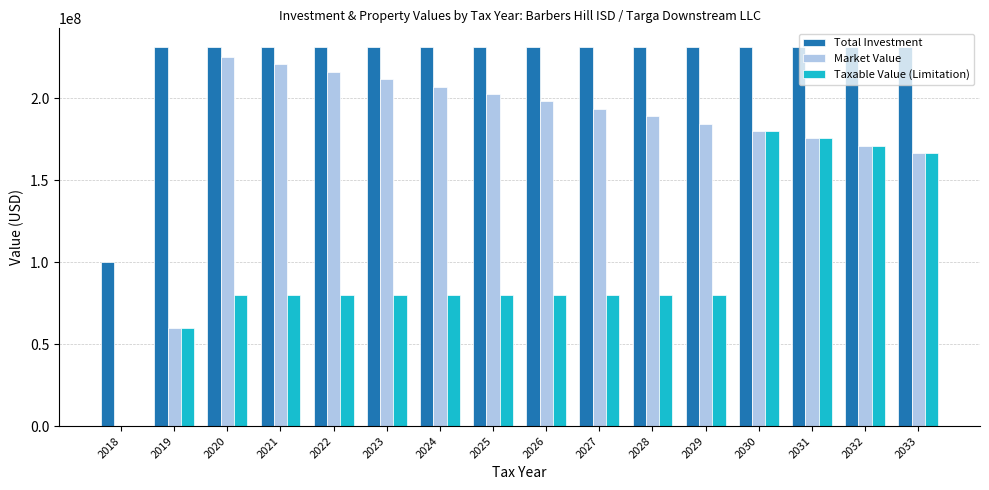

Is the value of Total Investment at 2019 greater than the value of Taxable Value (Limitation) at 2027?

Yes